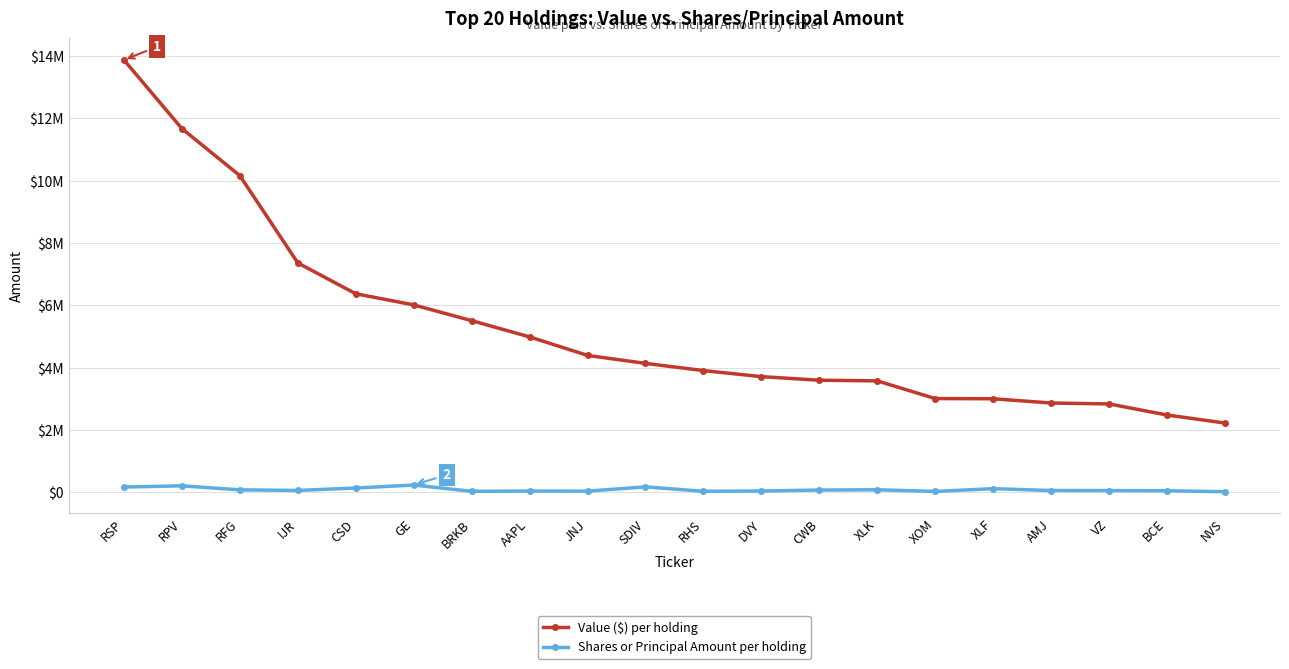

Reading right to left, transcribe all the data shown in this chart.

Value ($) per holding: NVS=2226000	BCE=2483000	VZ=2838000	AMJ=2867000	XLF=3004000	XOM=3010000	XLK=3577000	CWB=3598000	DVY=3713000	RHS=3907000	SDIV=4138000	JNJ=4393000	AAPL=4987000	BRKB=5508000	GE=6013000	CSD=6370000	IJR=7358000	RFG=10155000	RPV=11664000	RSP=13864000
Shares or Principal Amount per holding: NVS=24027	BCE=54136	VZ=60660	AMJ=62389	XLF=121477	XOM=32558	XLK=86511	CWB=76736	DVY=46765	RHS=37396	SDIV=179377	JNJ=42006	AAPL=45184	BRKB=36685	GE=237966	CSD=142227	IJR=64509	RFG=83378	RPV=212236	RSP=173189